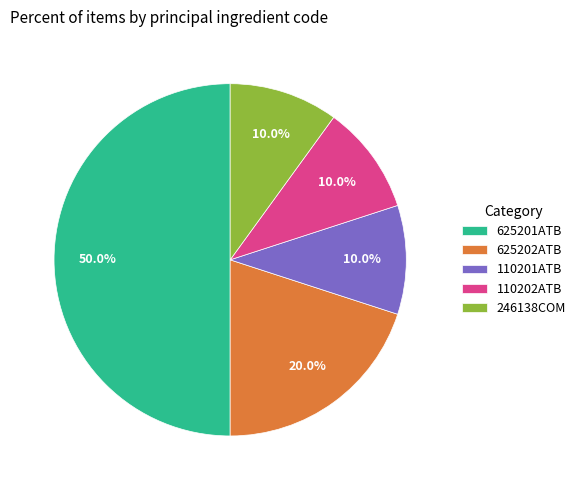

To the nearest percent, what is the average slice percentage?

20%